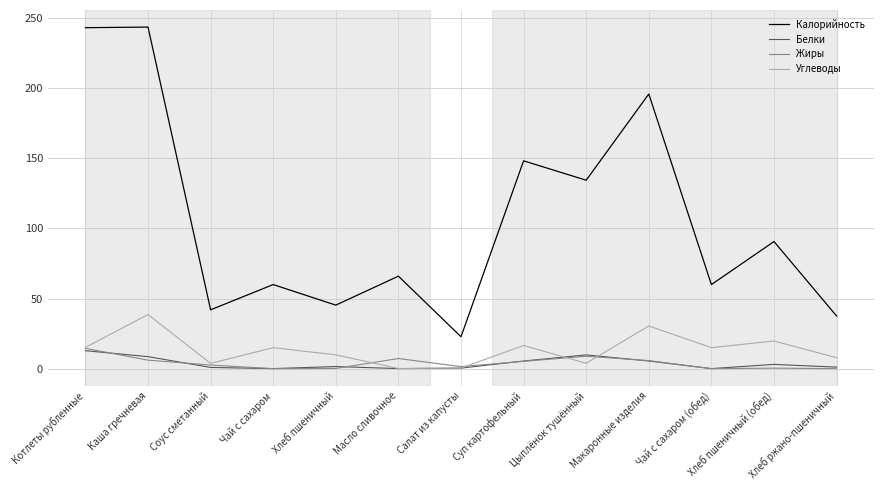

True or false: Углеводы and Калорийность cross at least once.

False